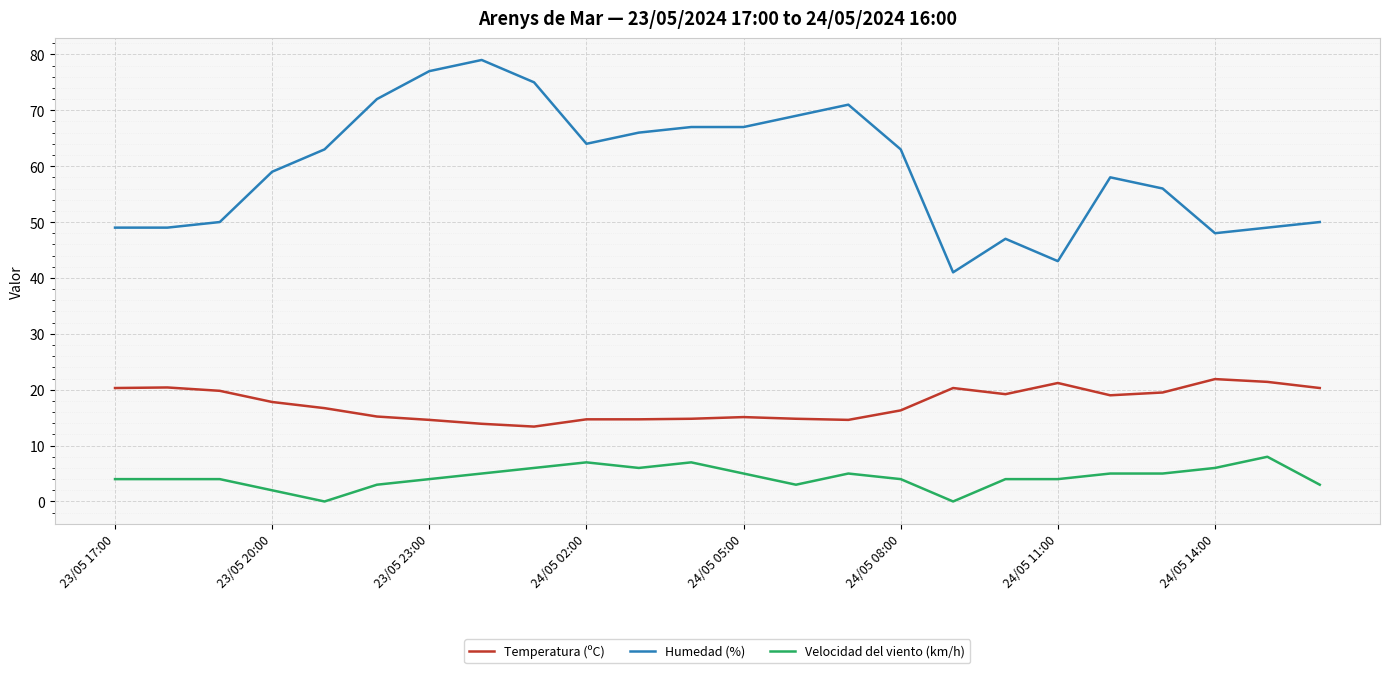

Which series has the widest spread of values?

Humedad (%)